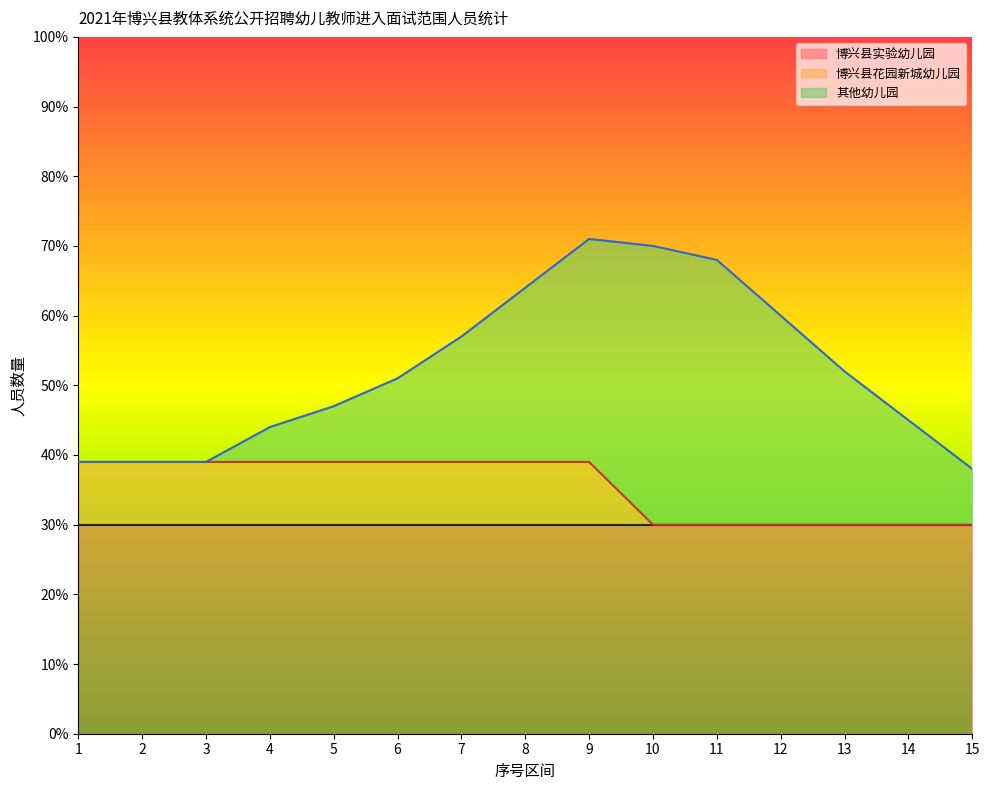

Reading left to right, what are all the values shown in this chart?

博兴县实验幼儿园: 1=30	2=30	3=30	4=30	5=30	6=30	7=30	8=30	9=30	10=30	11=30	12=30	13=30	14=30	15=30
博兴县花园新城幼儿园: 1=9	2=9	3=9	4=9	5=9	6=9	7=9	8=9	9=9	10=0	11=0	12=0	13=0	14=0	15=0
其他幼儿园: 1=0	2=0	3=0	4=5	5=8	6=12	7=18	8=25	9=32	10=40	11=38	12=30	13=22	14=15	15=8